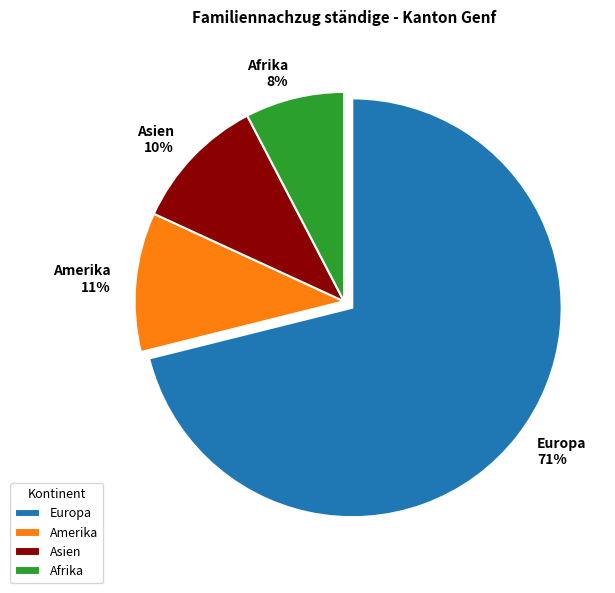

Which has a higher value, Amerika or Europa?

Europa